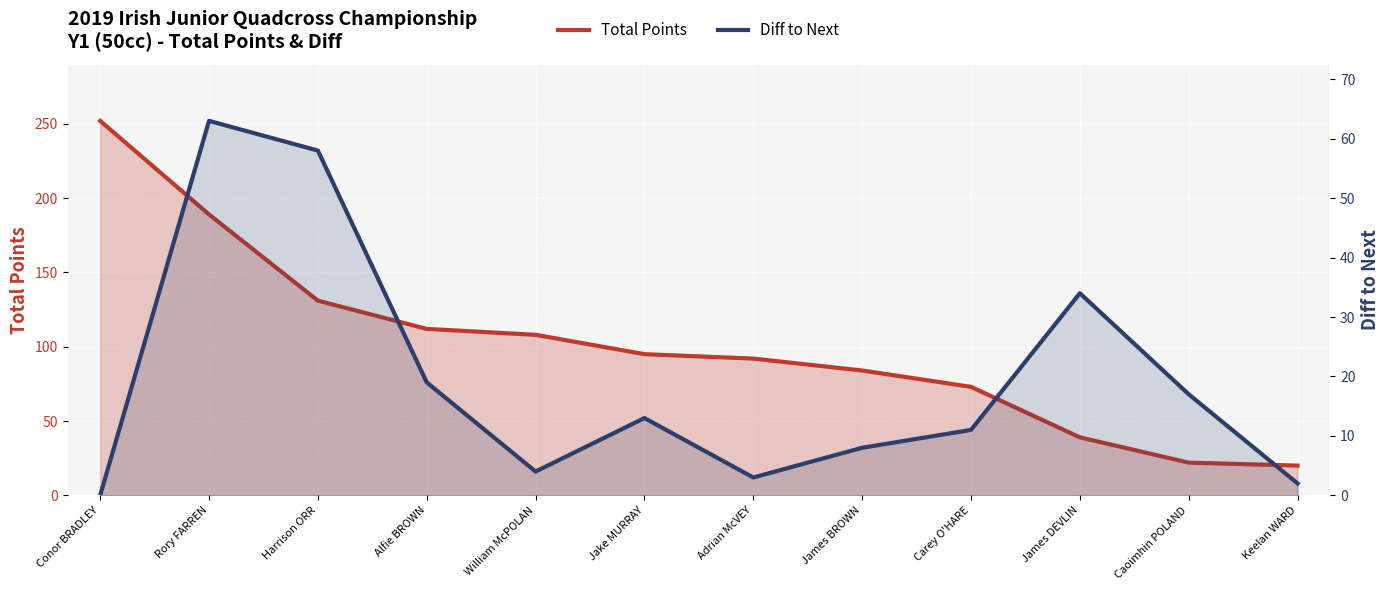

List the series in order of their overall mean, highest first.

Total Points, Diff to Next